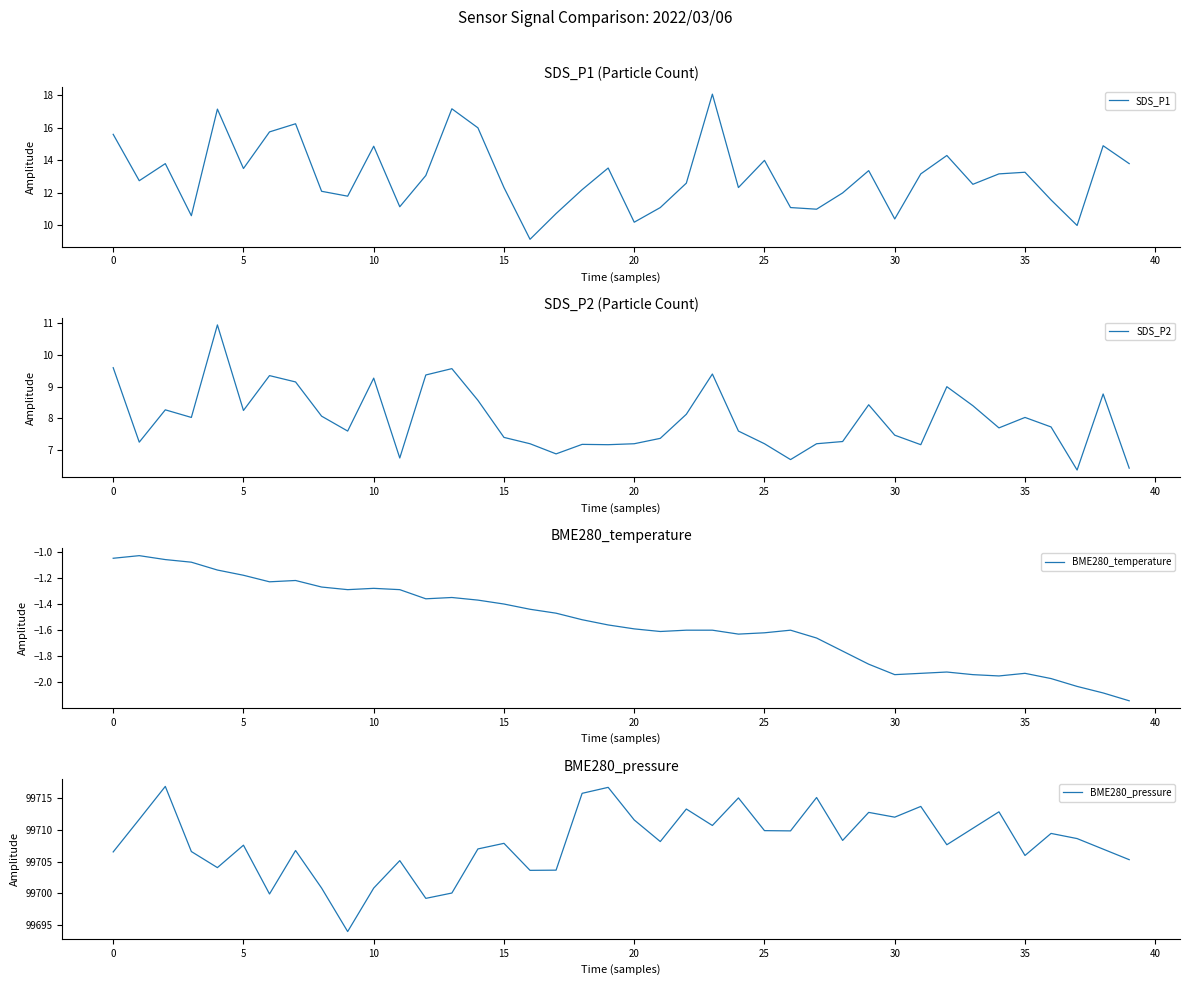

At which label does SDS_P2 first exceed 7?

0